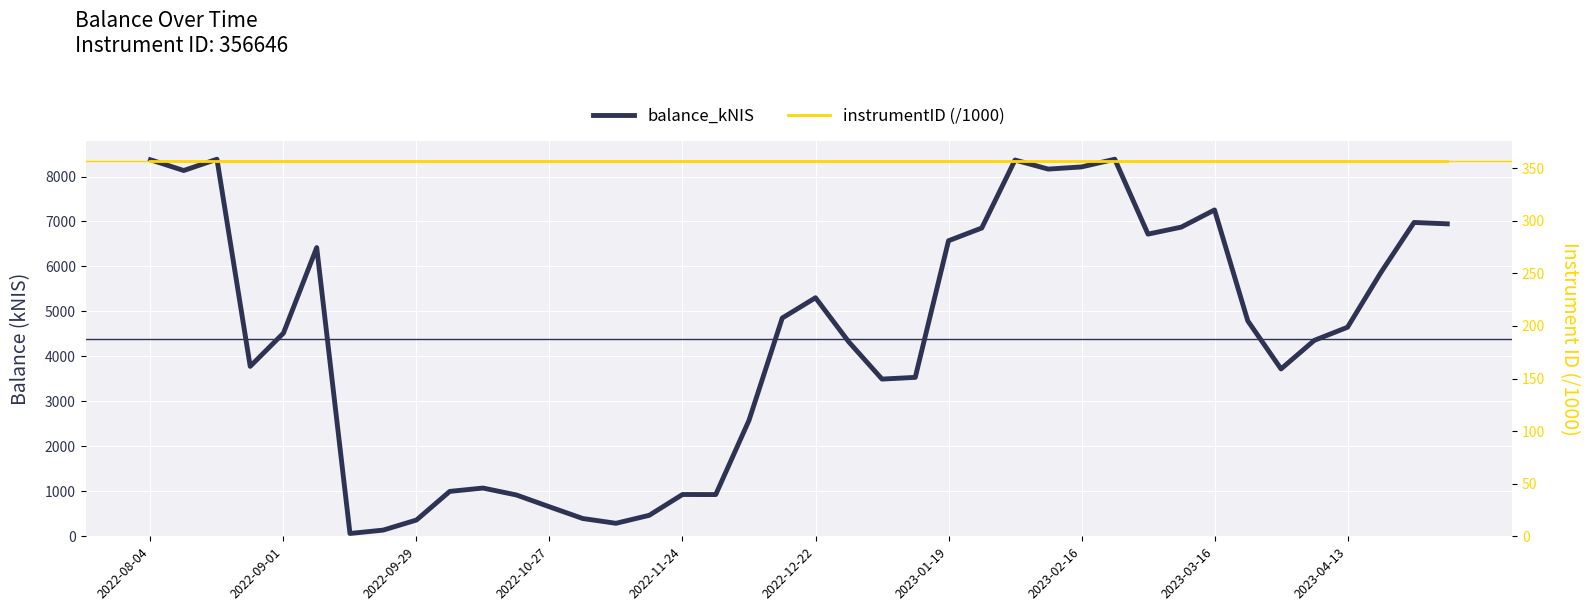

The value of balance_kNIS at 2022-10-27 is 656.0. True or false?

True